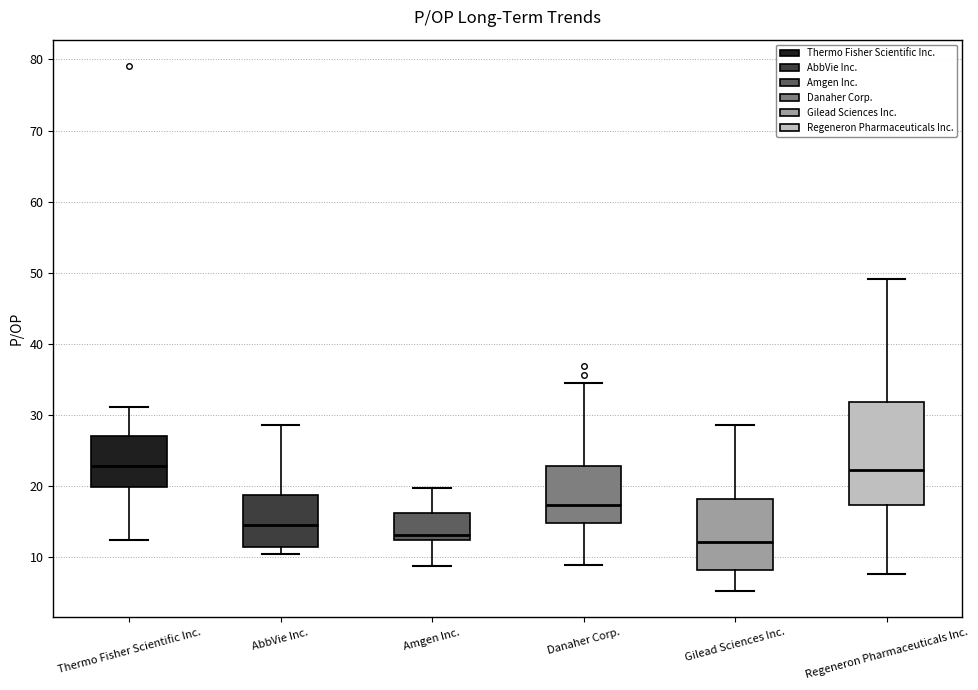

Where is the lower edge of the box for AbbVie Inc. on the y-axis? The values are not printed on the chart, so give them approximately, as read against the axis.

11